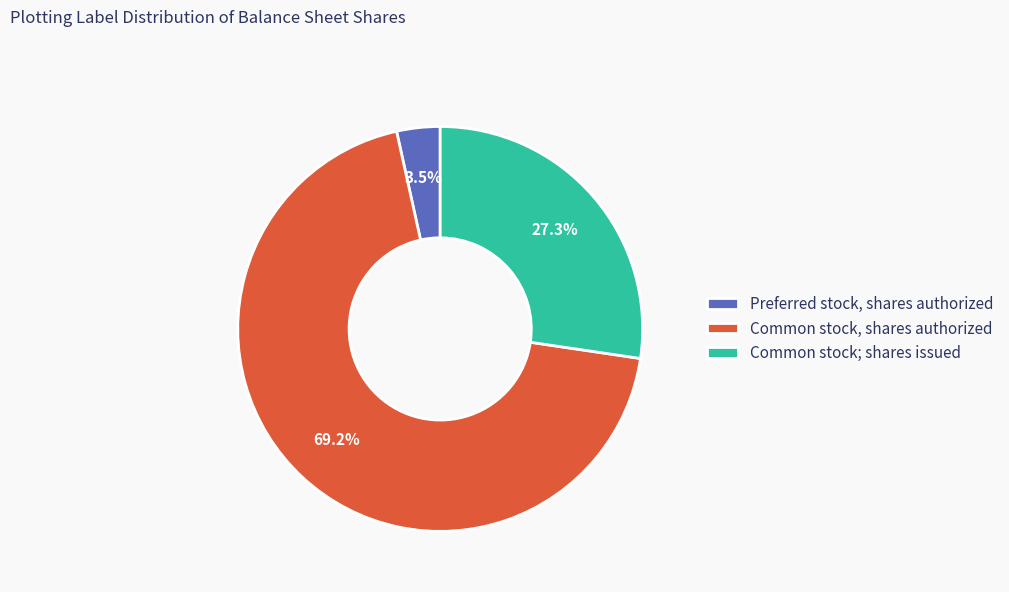

To the nearest percent, what is the average slice percentage?

33%